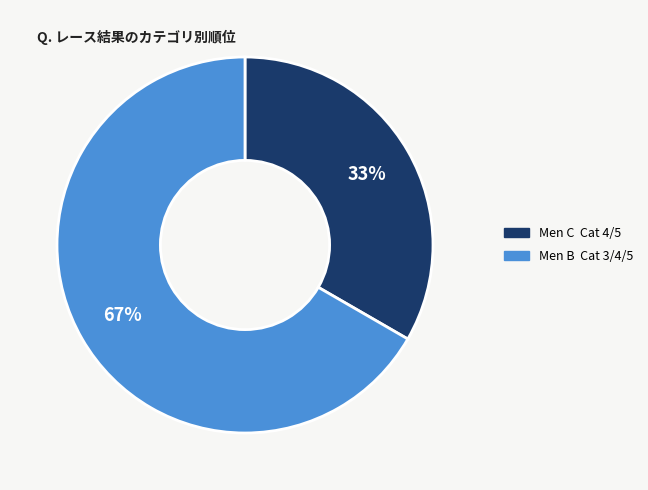

Which slice is the smallest?

Men C Cat 4/5